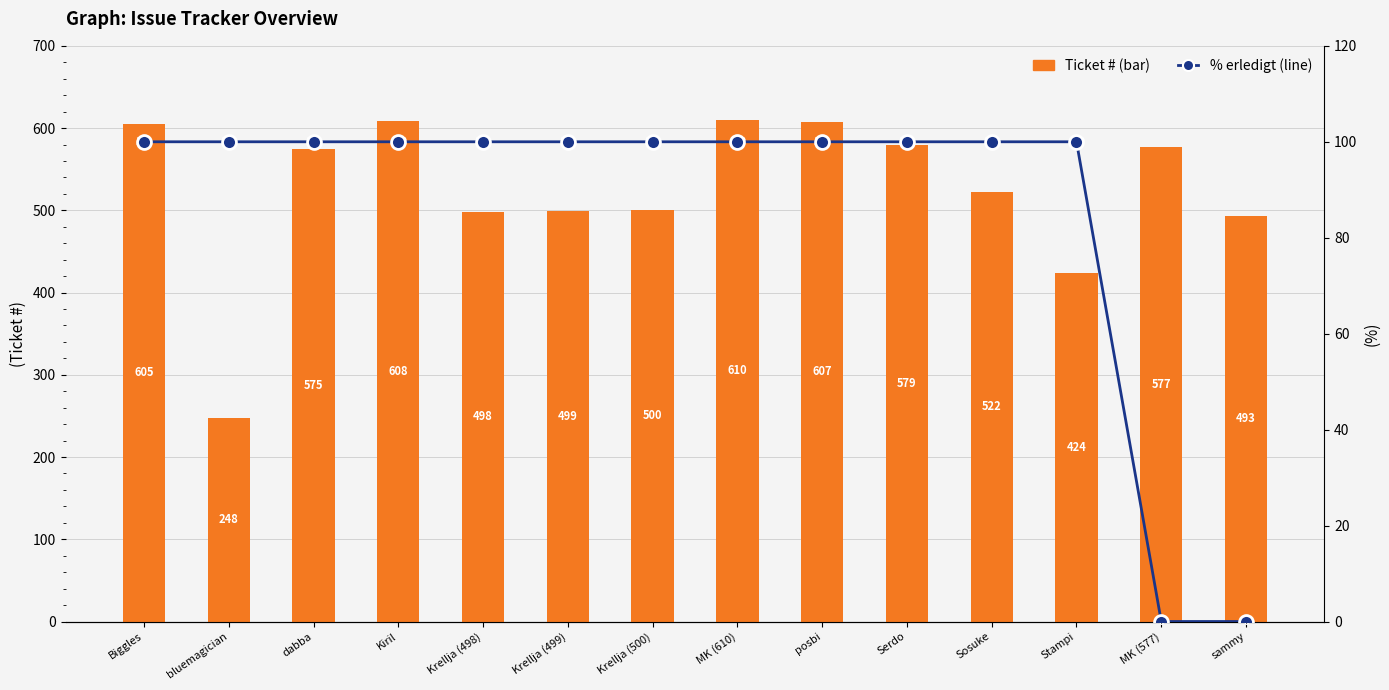

What is the difference between the Ticket # (bar) values at Kiril and bluemagician?

360